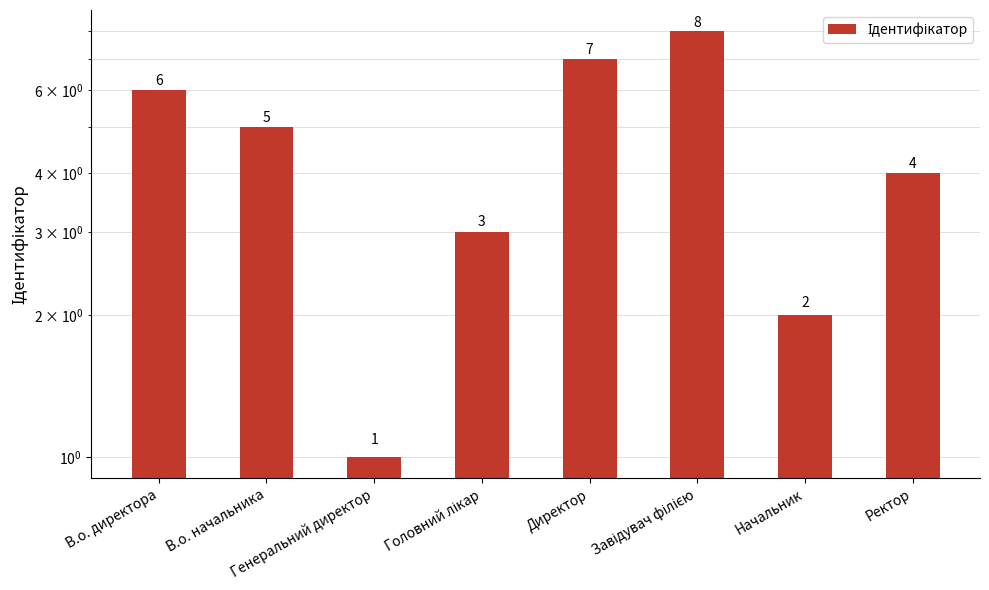

Count the number of values greater than 5.

3